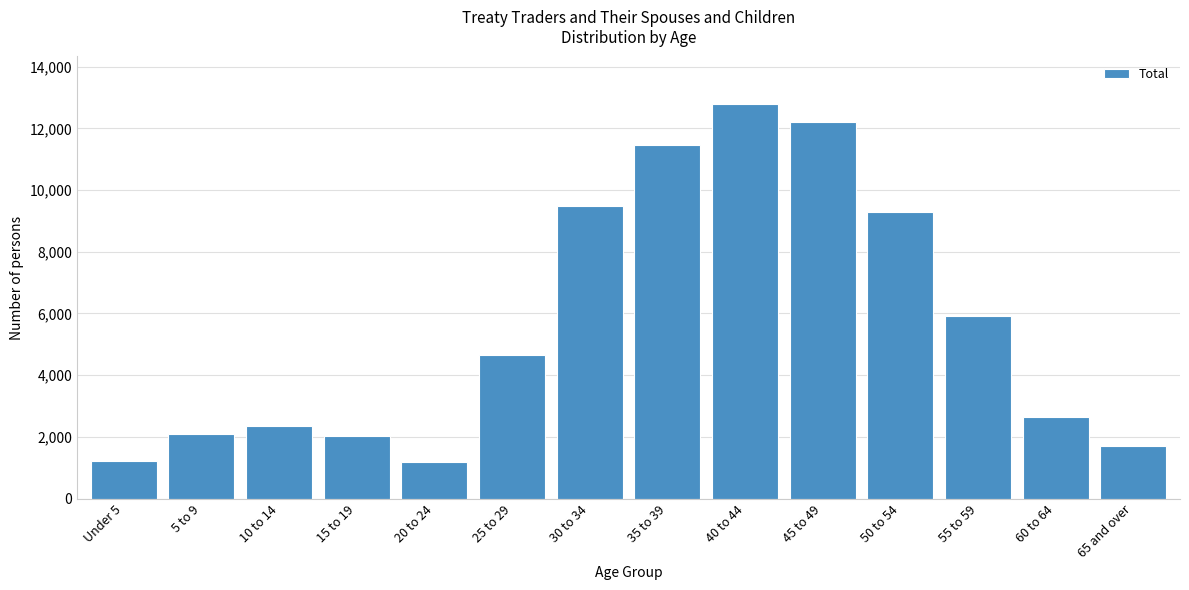

At which label is the value closest to 6995?

55 to 59